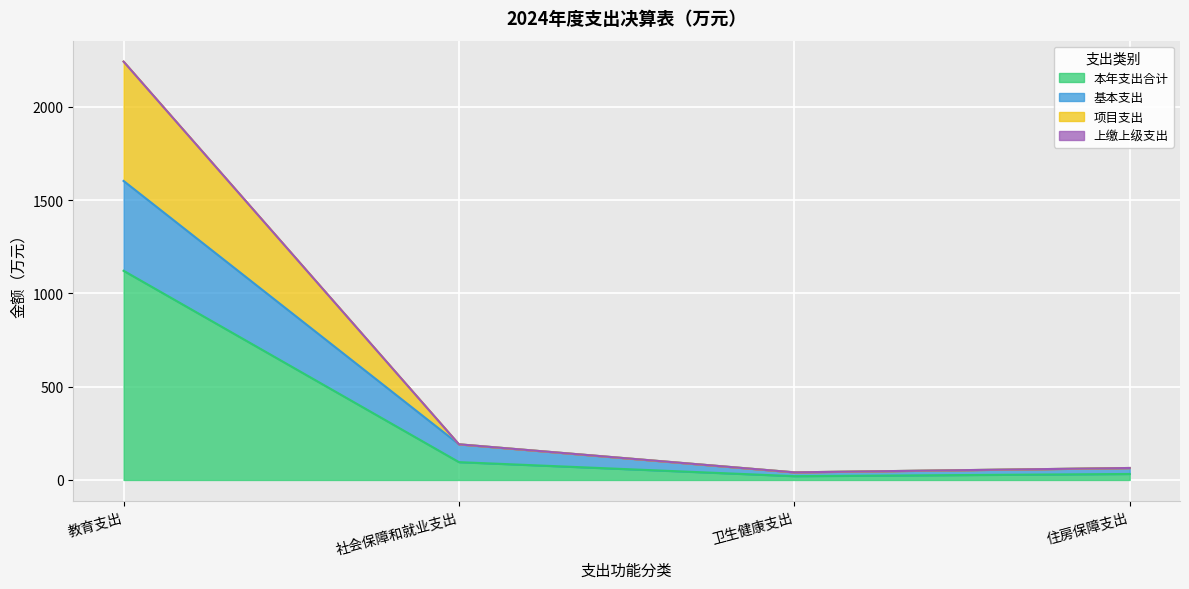

Where is 本年支出合计 nearest to the value 570?

社会保障和就业支出